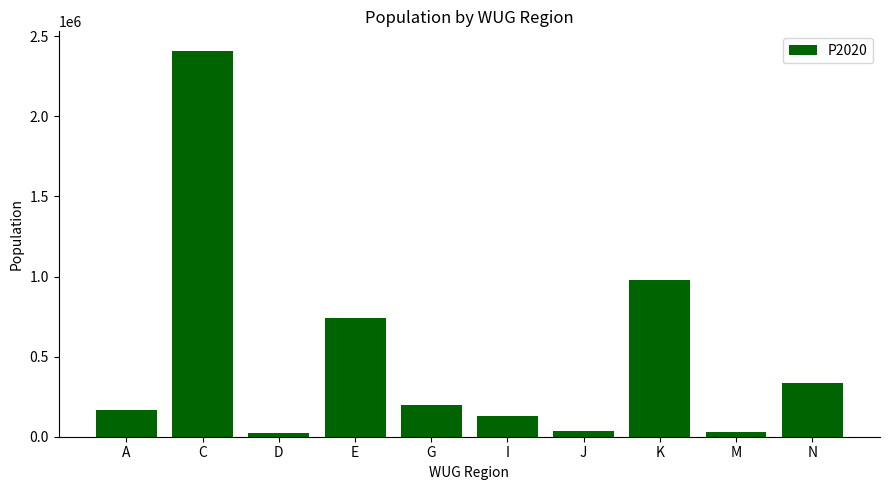

What is the value of the 5th bar from the left?

196697